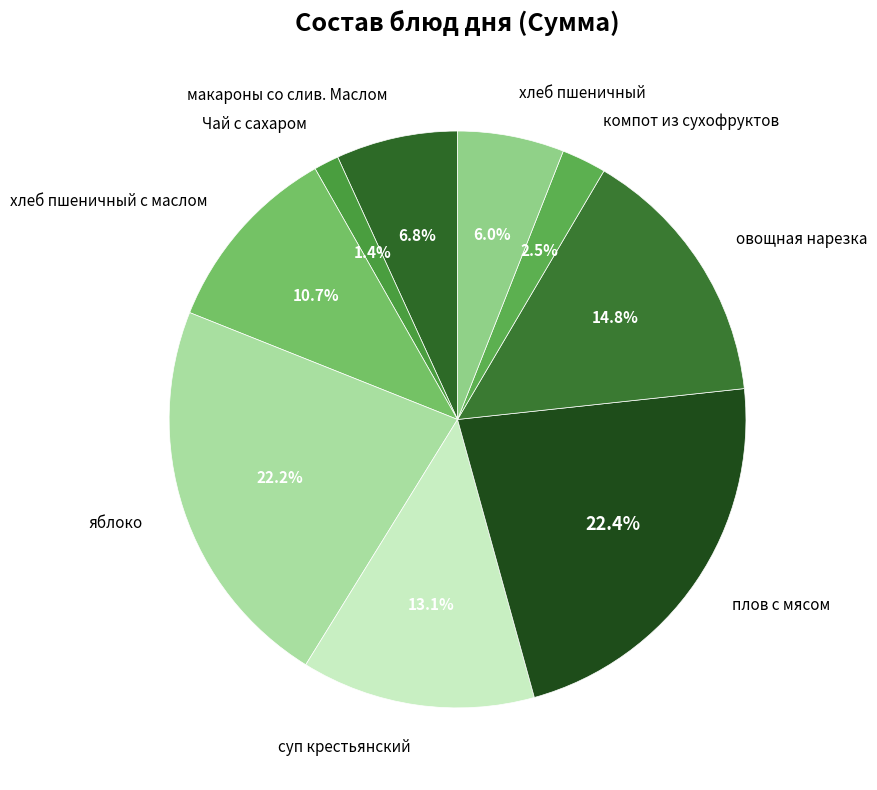

What percentage is the суп крестьянский slice, to the nearest percent?

13%